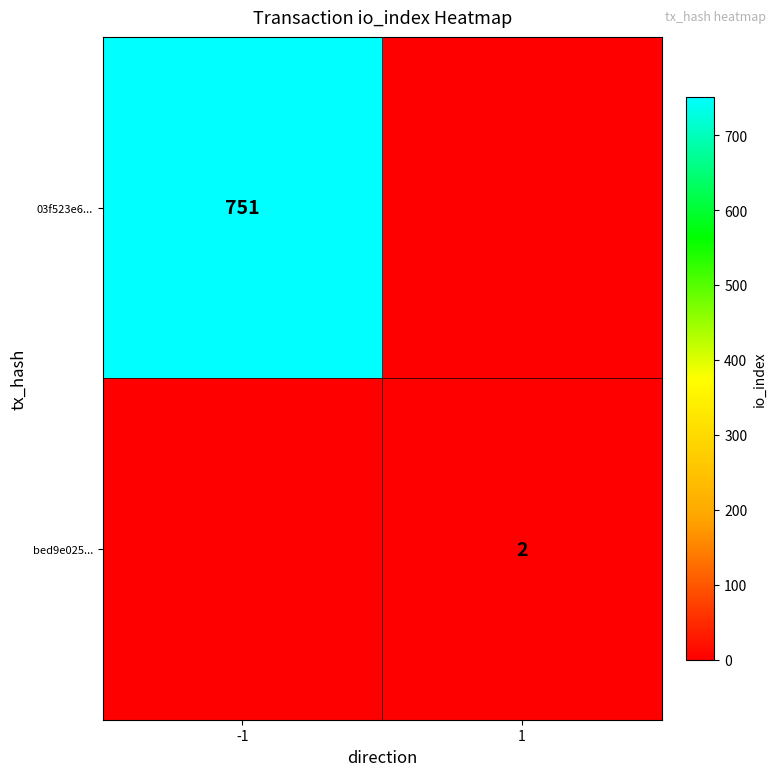

The value of 03f523e6... at -1 is 266. True or false?

False